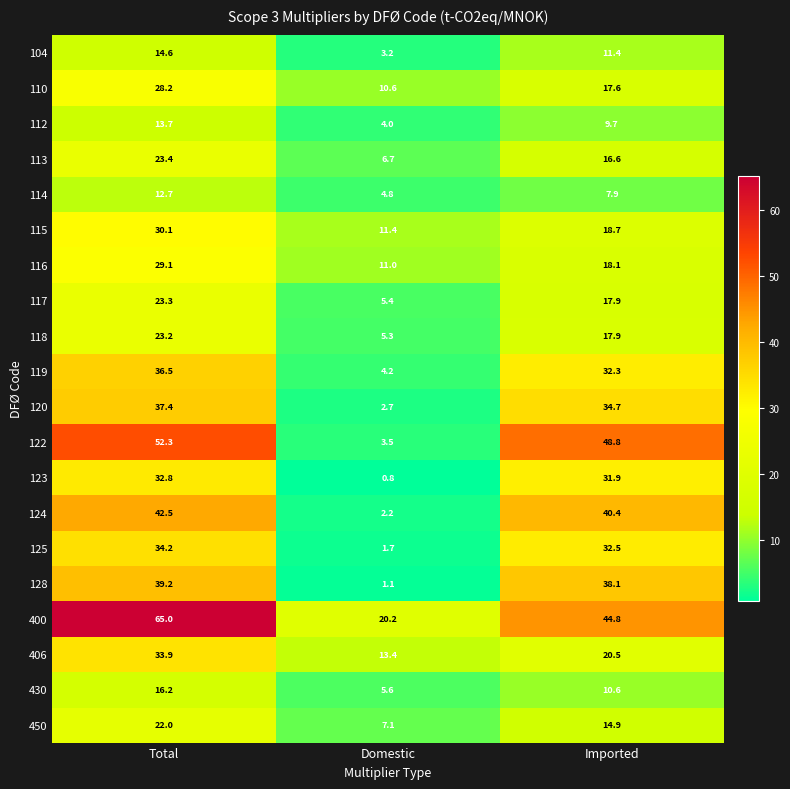

Between Total and Imported, which series saw the biggest shift?

400